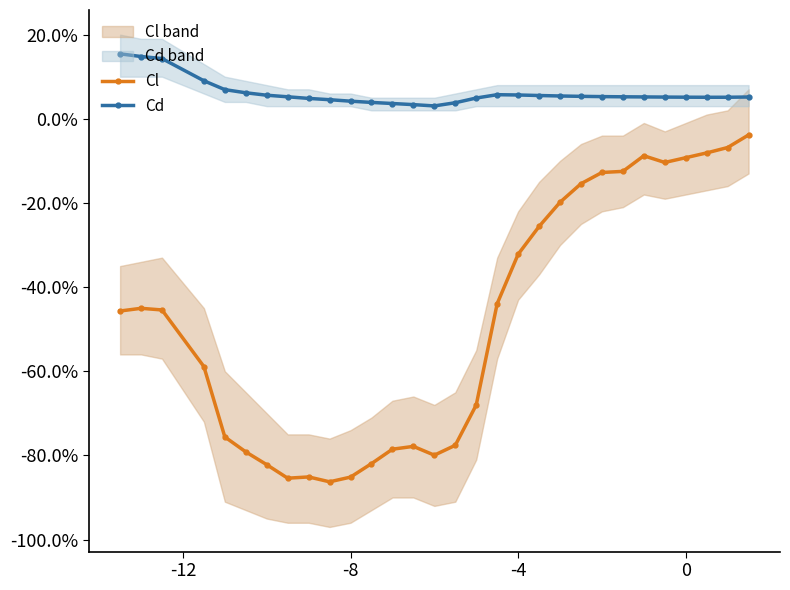

How many distinct data groups are displayed?

2